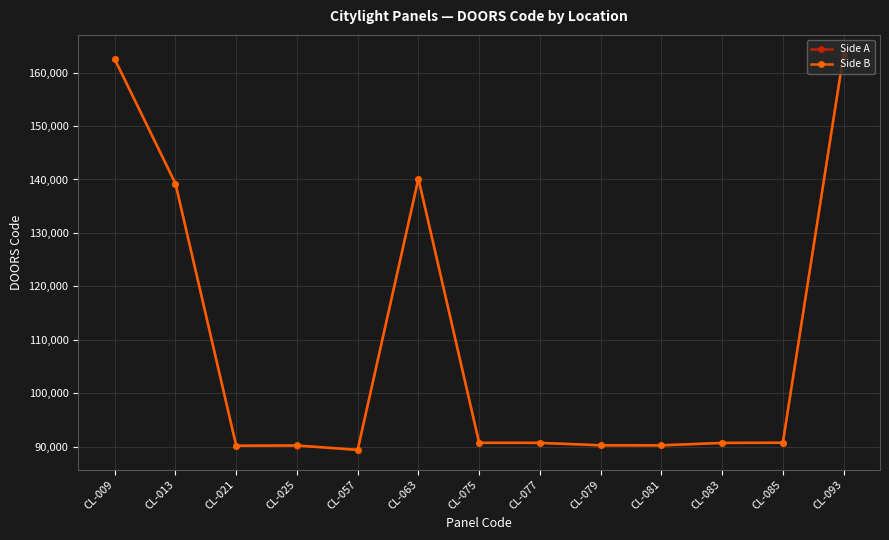

At which label does Side A reach its peak?

CL-093